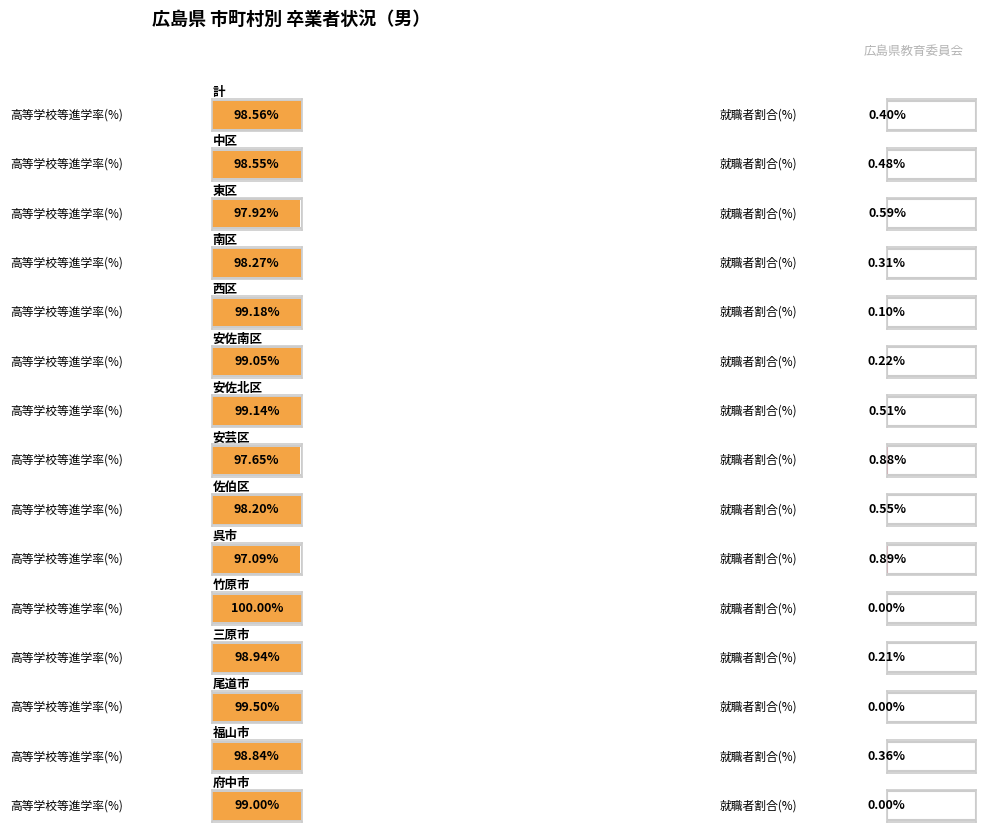

Which series has the largest total across all categories?

高等学校等進学率(%)